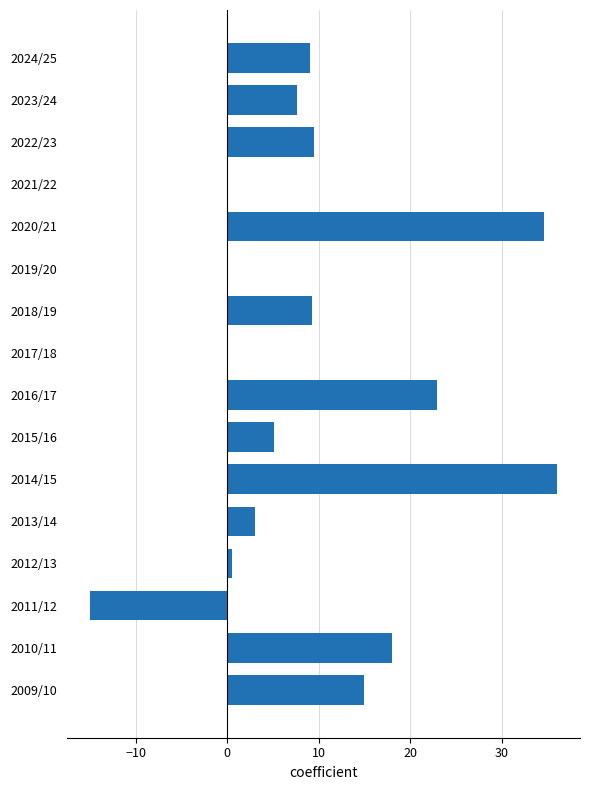

What is the sum of the values at 2024/25 and 2016/17?

32.0